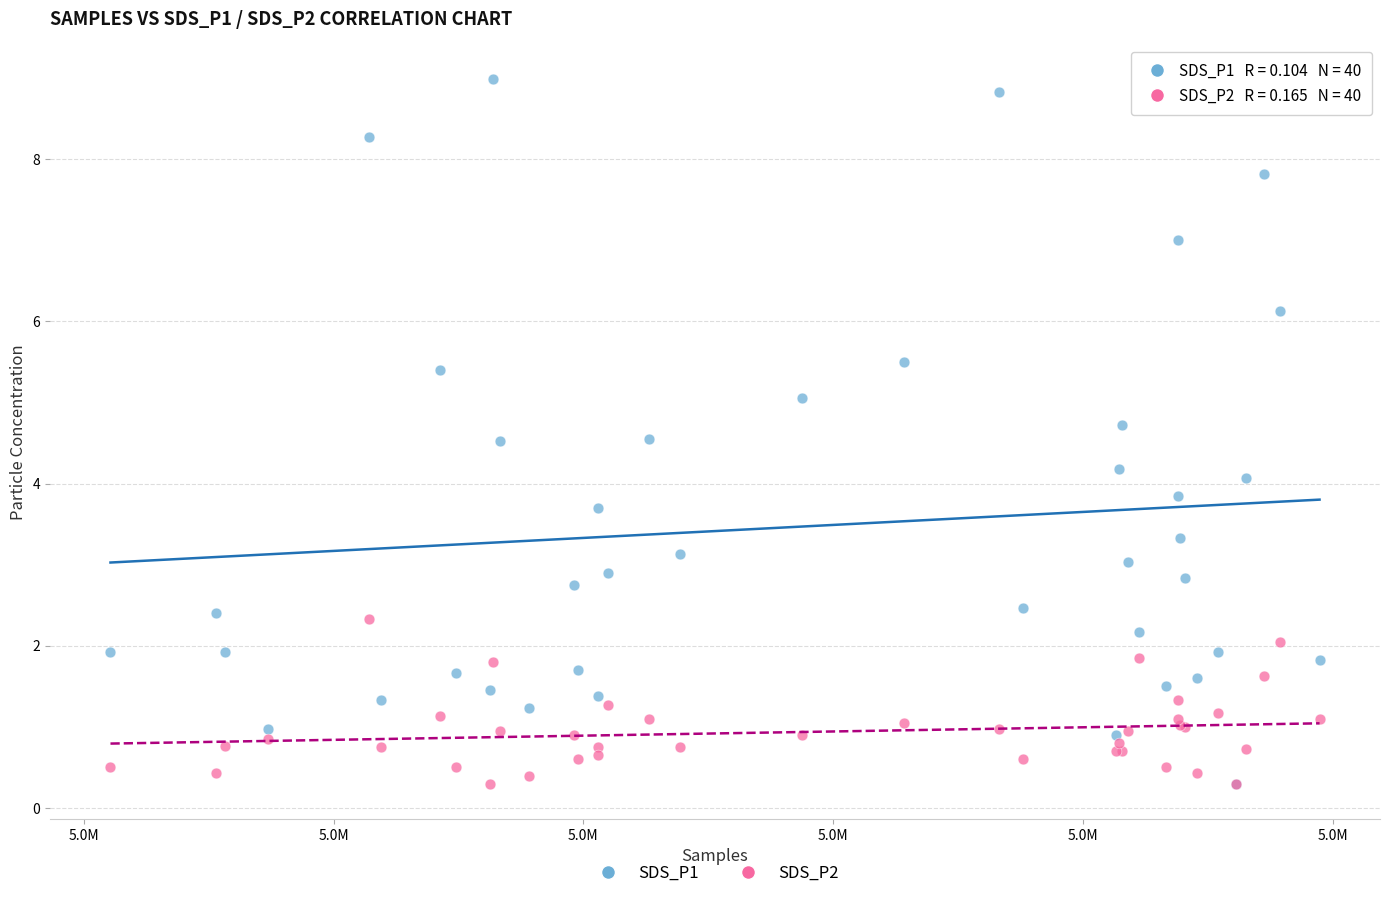

Which series has the widest spread of Y values?

SDS_P1